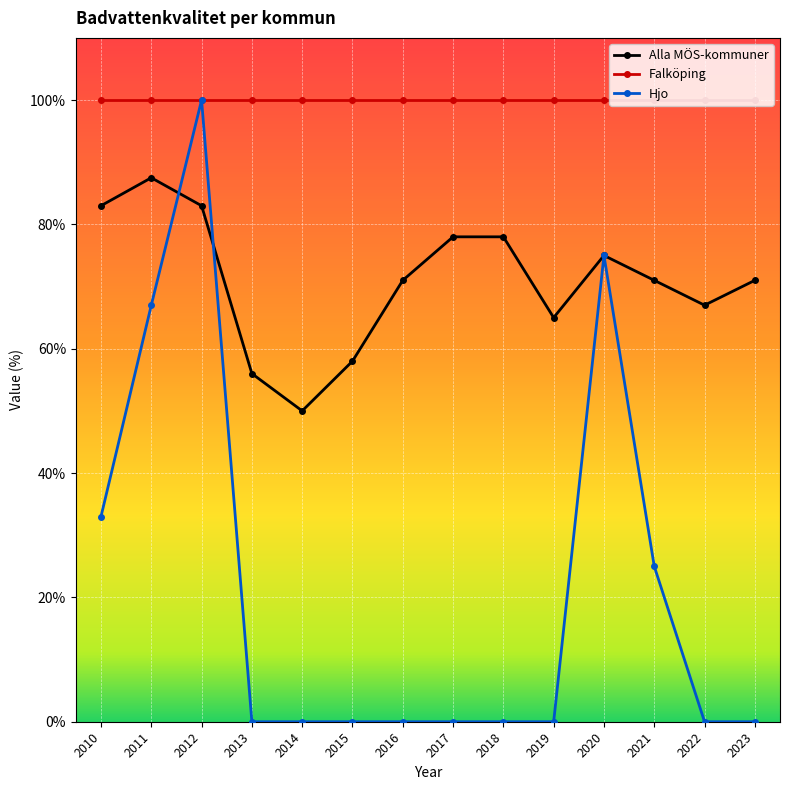

At which label is Alla MÖS-kommuner closest to 68?

2022